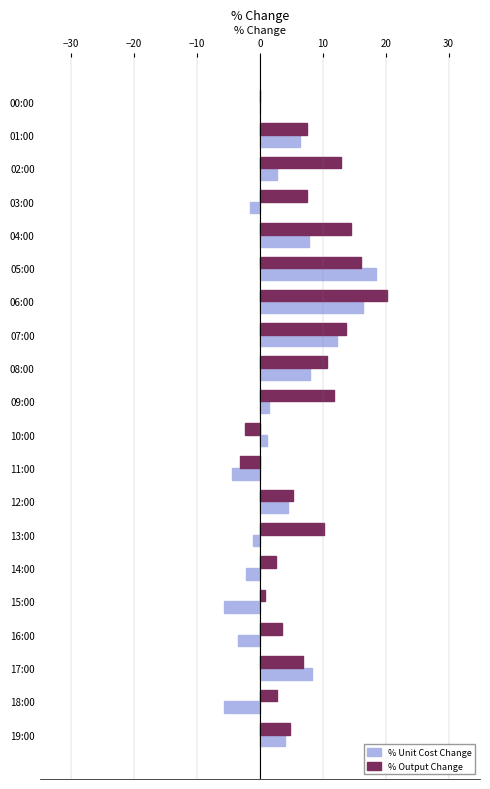

Which series changed the most between 04:00 and 05:00?

% Unit Cost Change